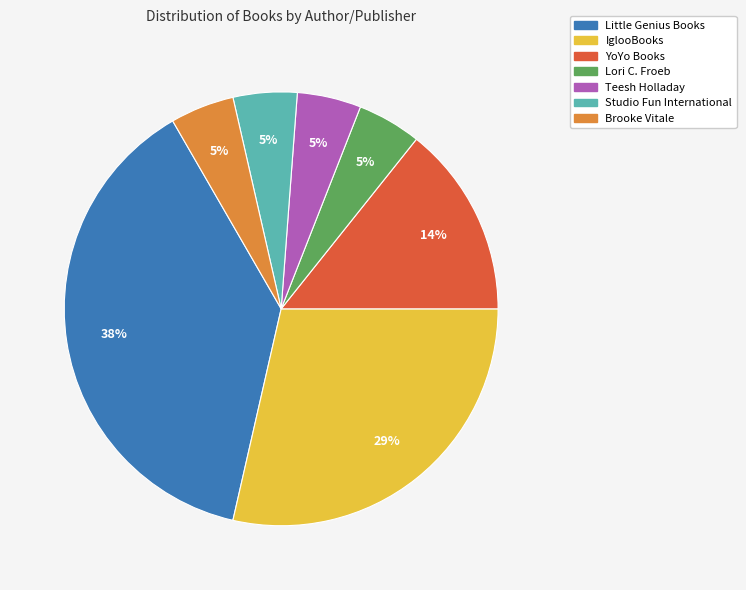

Does any single category account for the majority?

No